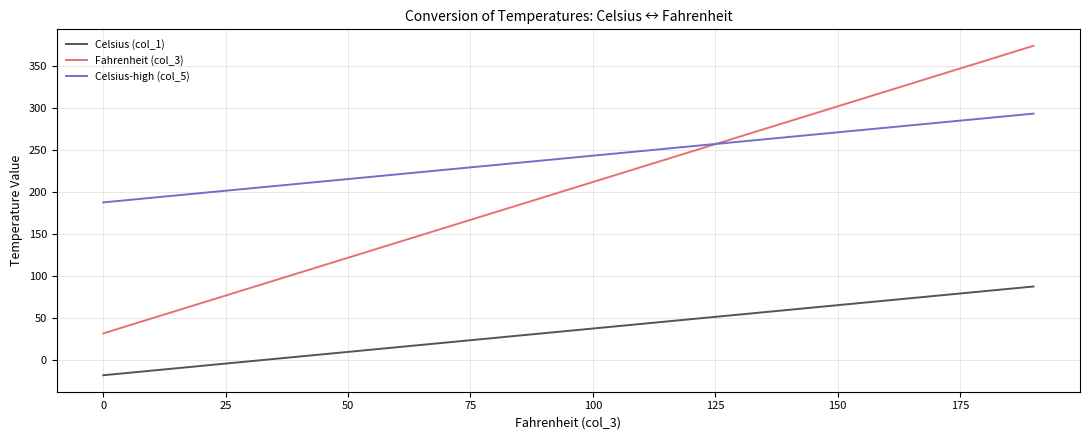

What is the difference between the maximum and minimum values in the Celsius (col_1) series?

105.6